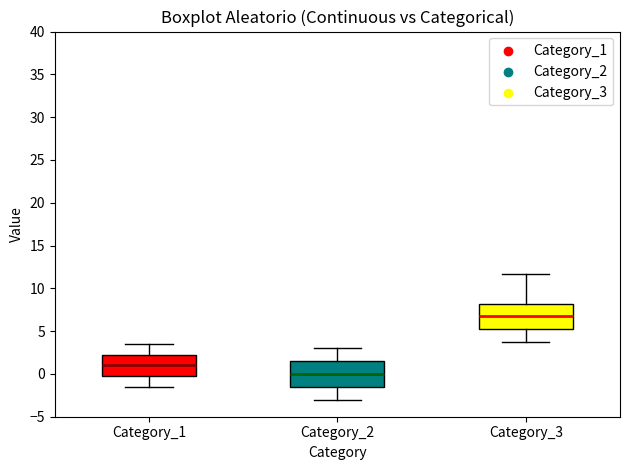

Reading left to right, read every box against the y-axis: the position of its median line, the range the box covers, and the ends of its whiskers. The values are not printed on the chart, so give them approximately, as read against the axis.

Category_1: median 1.0, box 0.0 to 2.5, whiskers -1.5 to 3.5
Category_2: median 0.0, box -1.5 to 1.5, whiskers -3.0 to 3.0
Category_3: median 6.5, box 5.0 to 8.0, whiskers 3.5 to 11.5